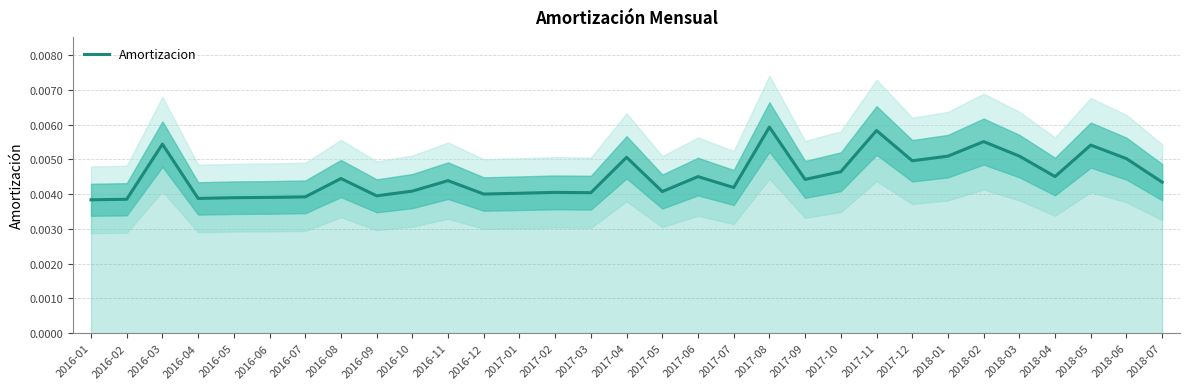

At which category does the data reach its first local valley?

2016-04